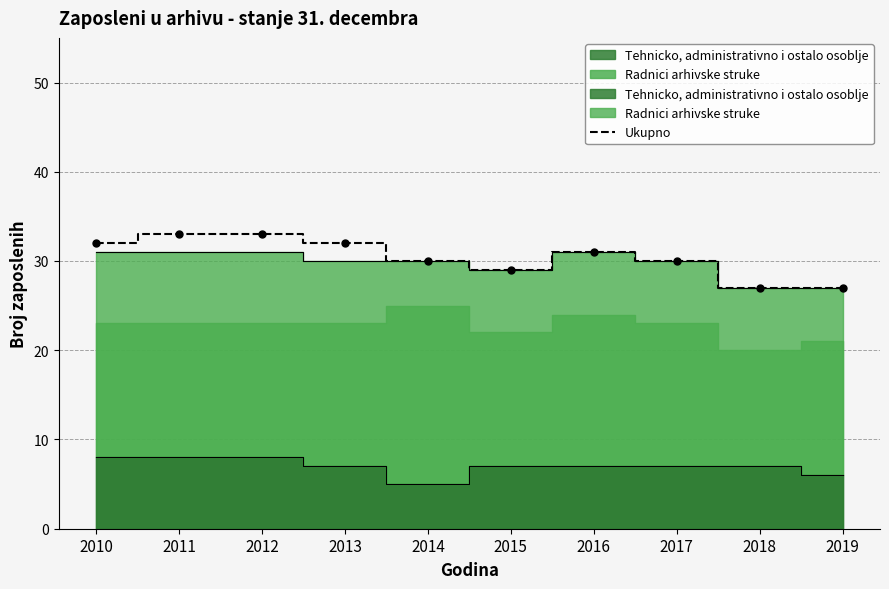

At which category does the chart reach its peak across all series?

2011